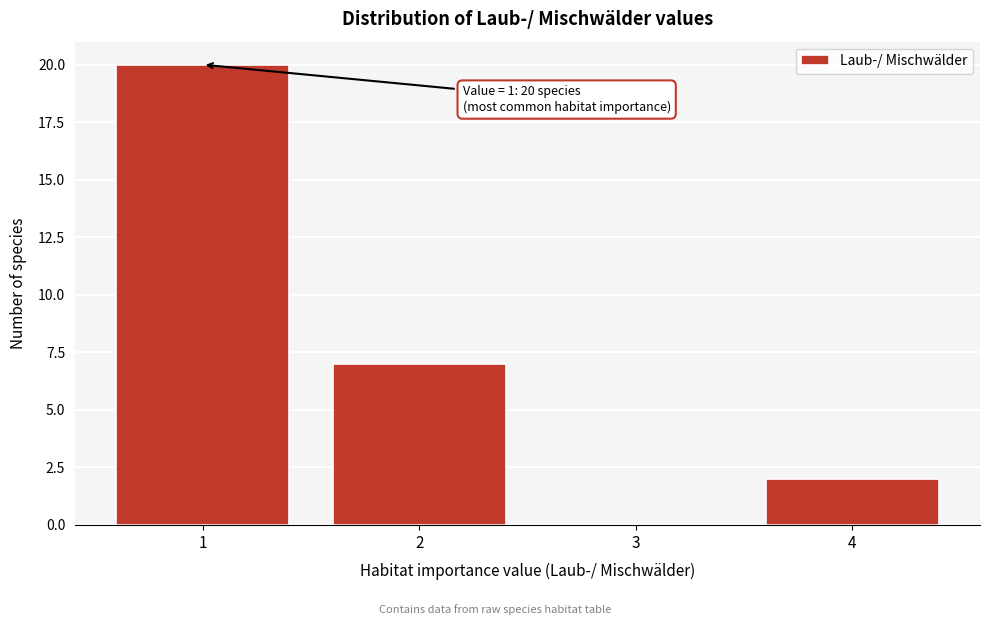

Which range on the x-axis has the tallest bar?

0.5 to 1.5